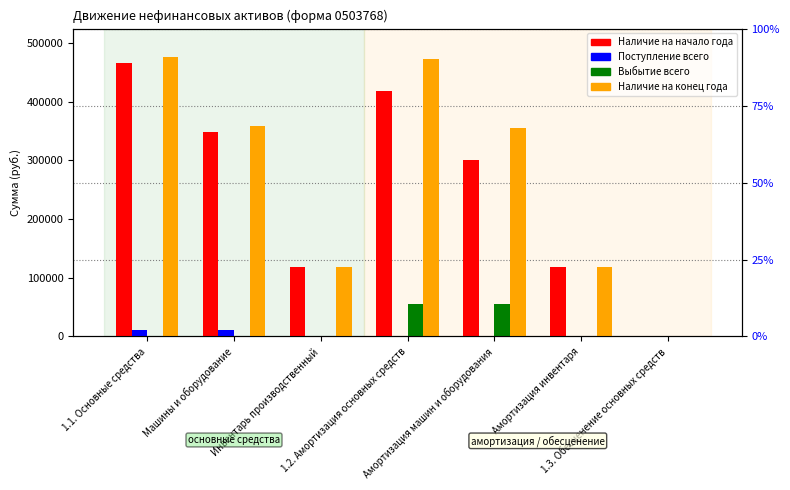

What is the label of the 4th bar from the right?

1.2. Амортизация основных средств